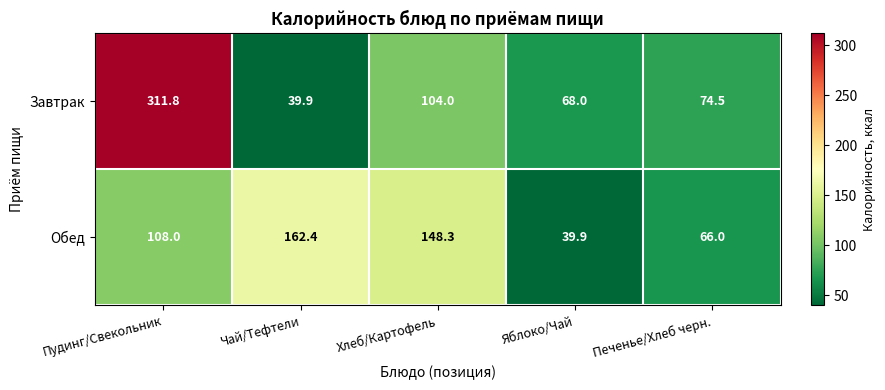

Reading left to right, what are all the values shown in this chart?

Завтрак: 311.8	39.9	104.0	68.0	74.5
Обед: 108.0	162.4	148.3	39.9	66.0